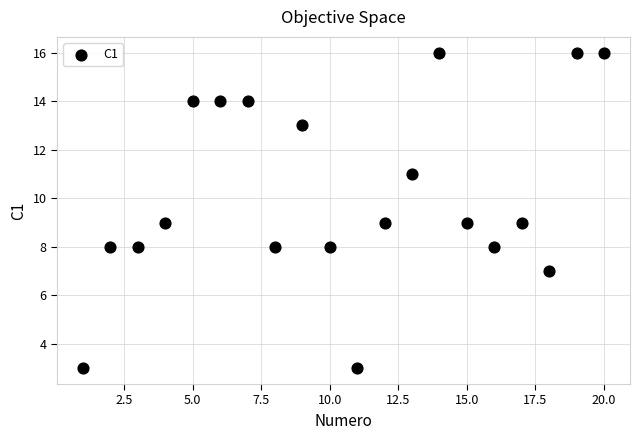

What is the range of Y values (max minus min)?

13